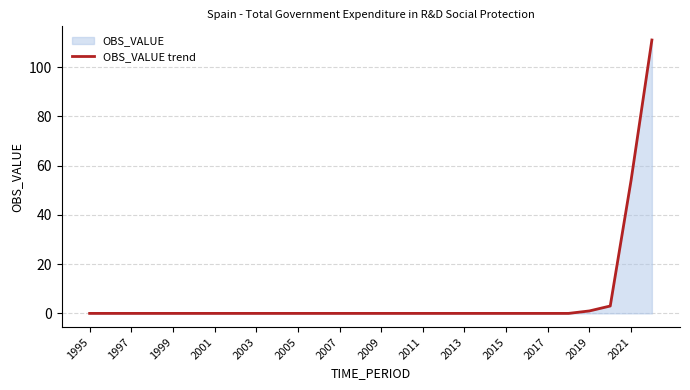

What is the label of the 1st point from the left?

1995